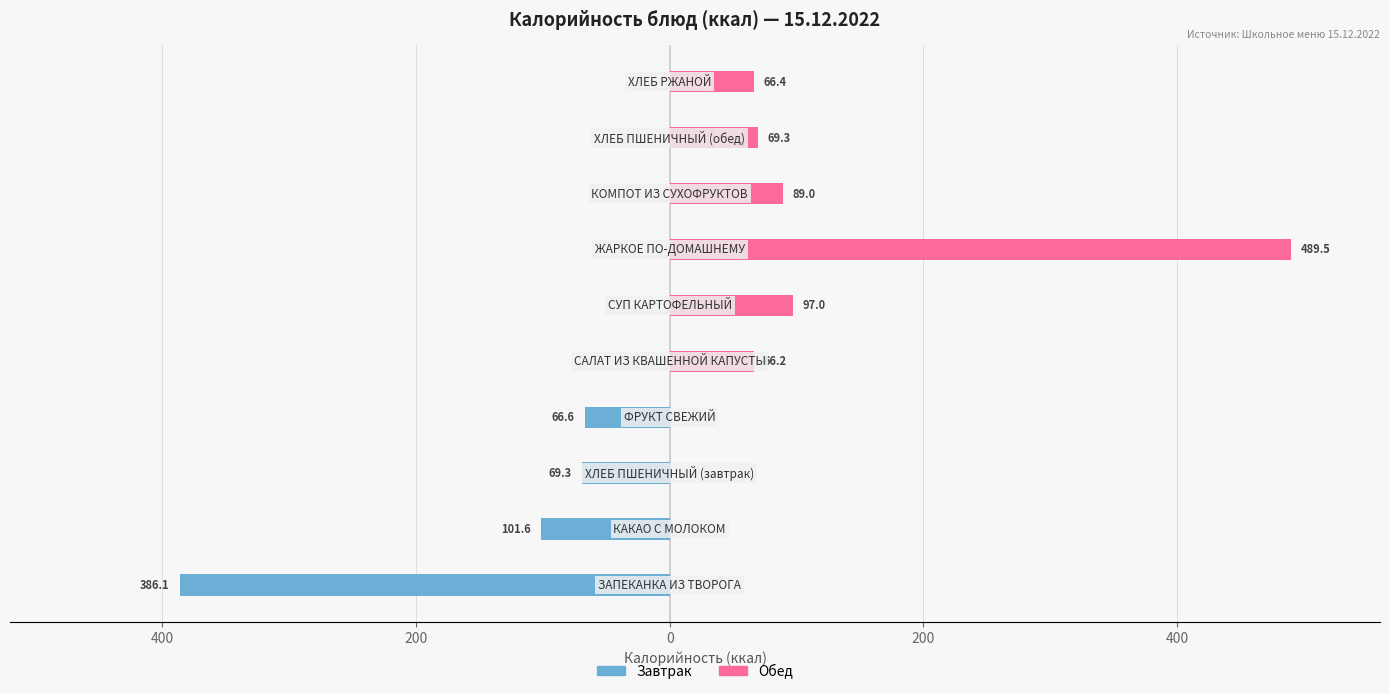

Which series has the largest total across all categories?

Обед